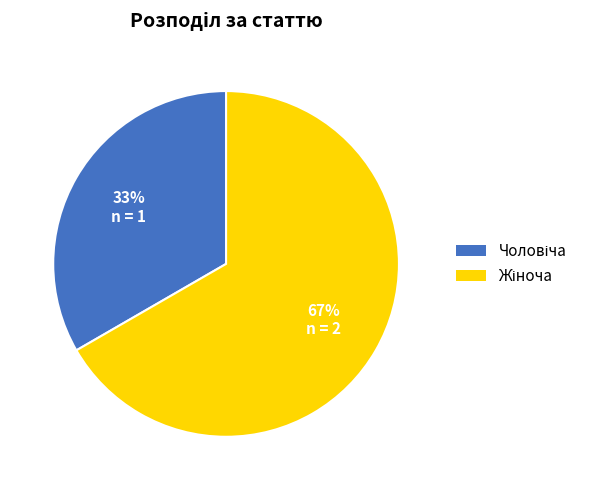

Is there any slice that represents more than half of the pie?

Yes